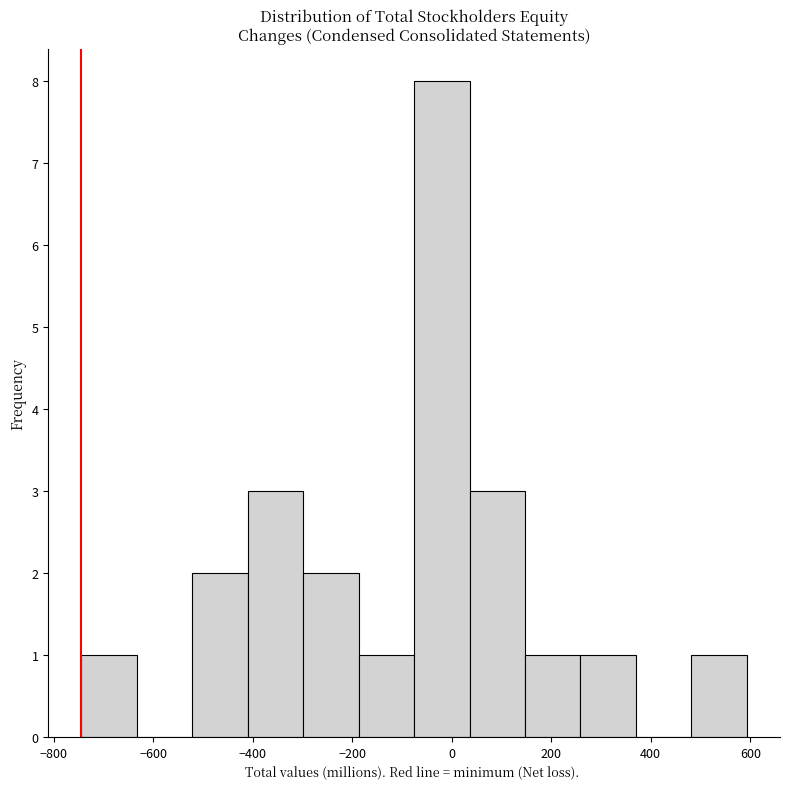

What is the height of the bar covering -300 to -180 on the x-axis? Neither the bar edges nor the heights are printed on the chart, so give them approximately, as read against the axes.

2